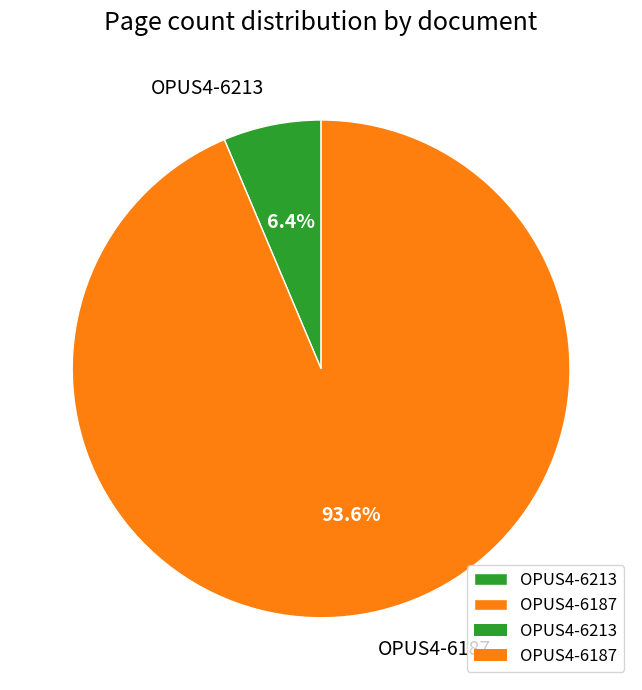

Rank the categories by value from lowest to highest.

OPUS4-6213, OPUS4-6187